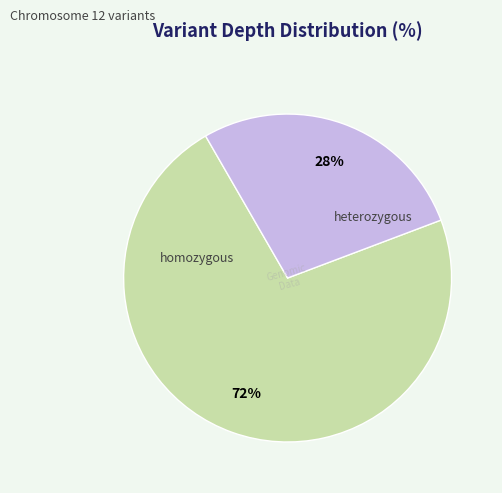

Between homozygous and heterozygous, which is larger?

homozygous